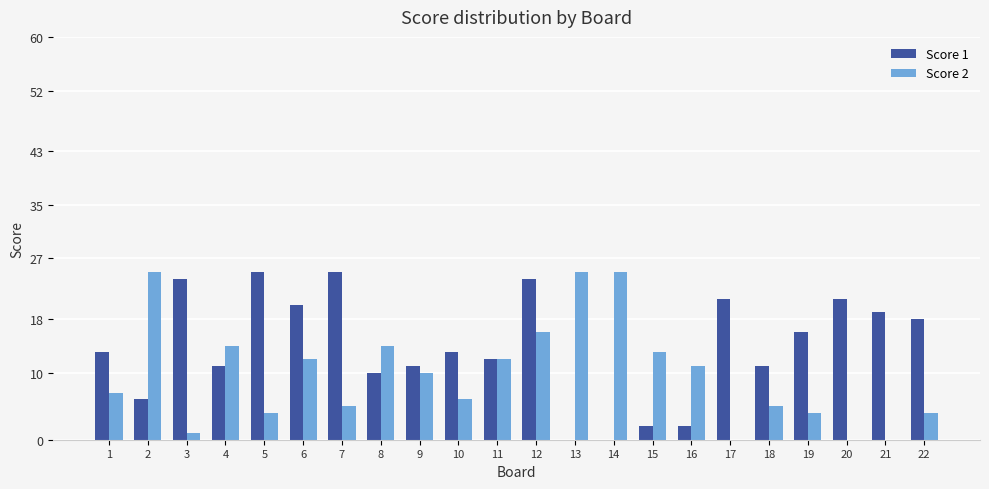

At which category is the sum across all series the highest?

12